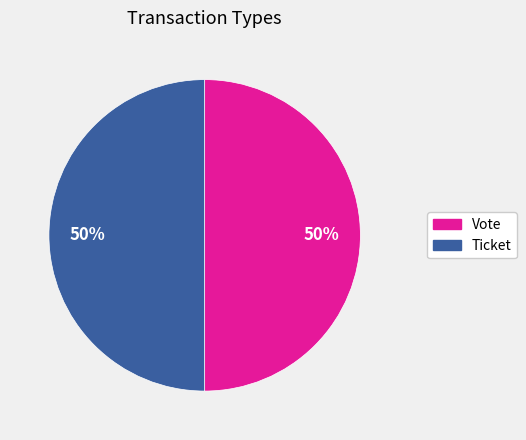

What is the ratio of the value at Ticket to the value at Vote?

1.0